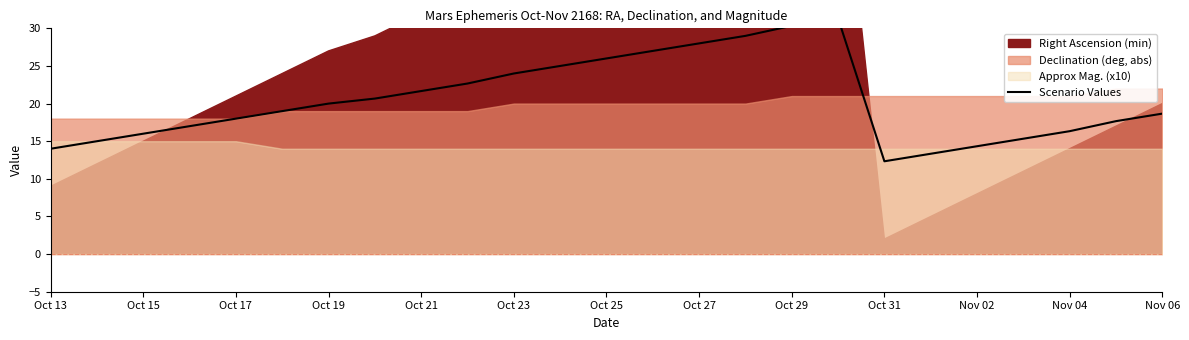

At which category does the data reach its first local peak?

17